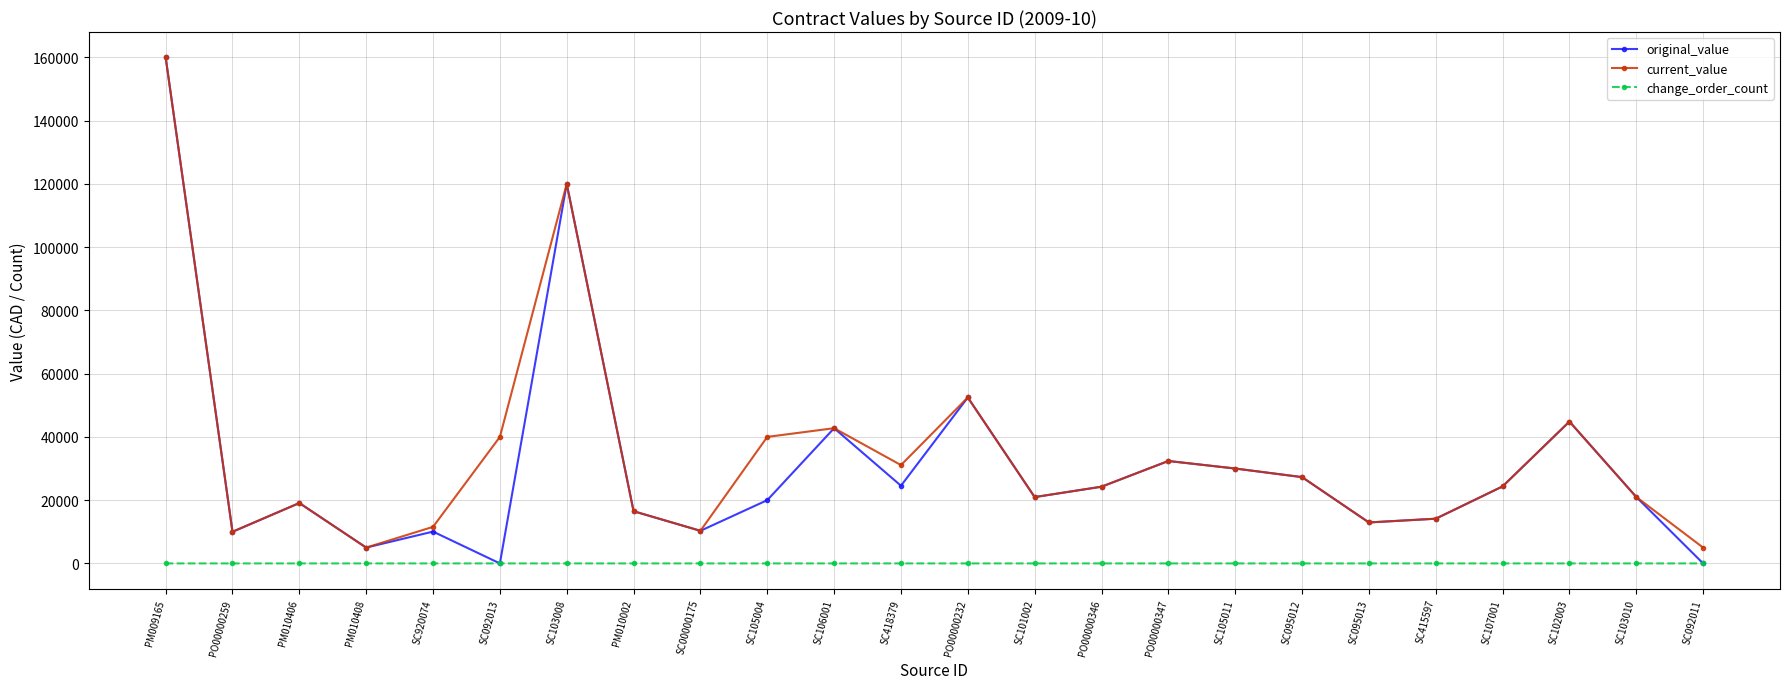

True or false: change_order_count and current_value cross at least once.

False